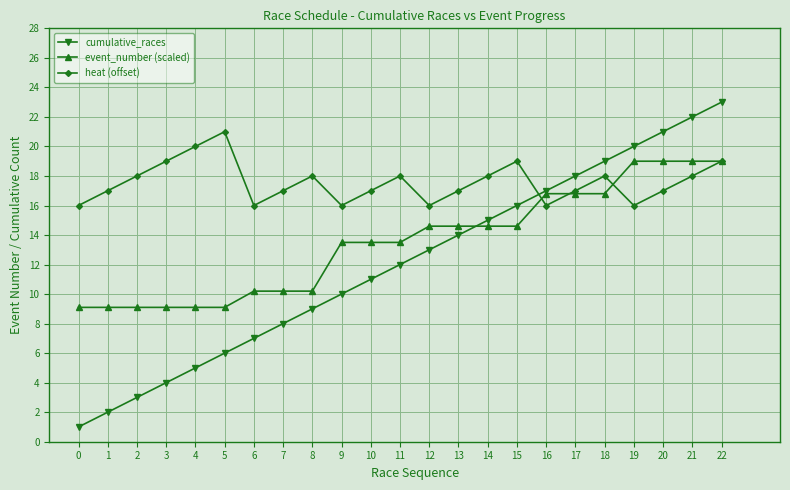

What are all the series names shown in the legend?

cumulative_races, event_number (scaled), heat (offset)